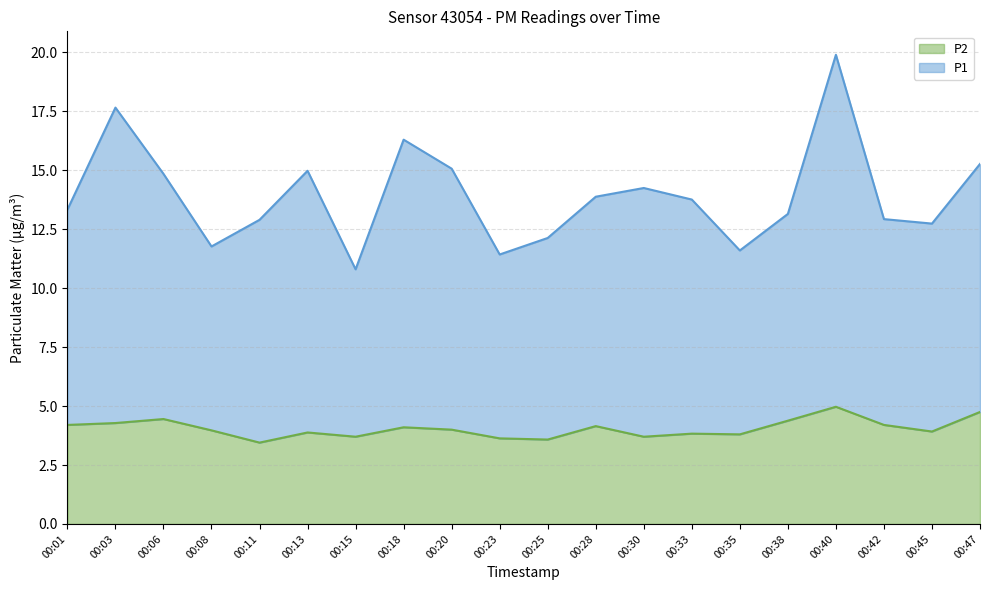

What is the average value of the P1 series?

13.9